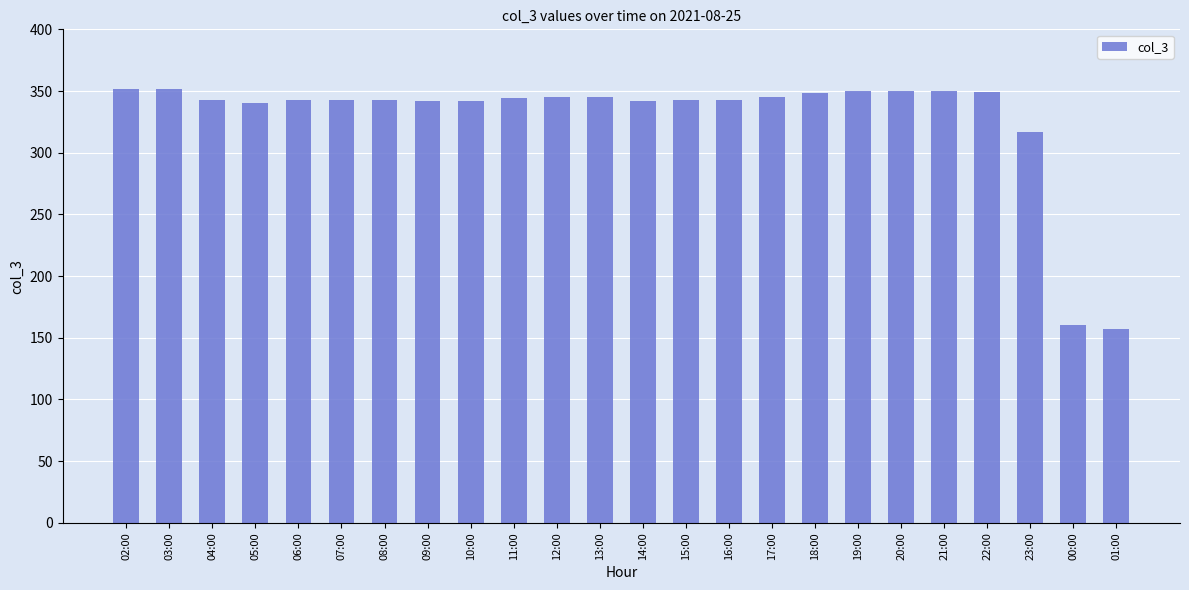

What is the difference between the values at 10:00 and 01:00?

185